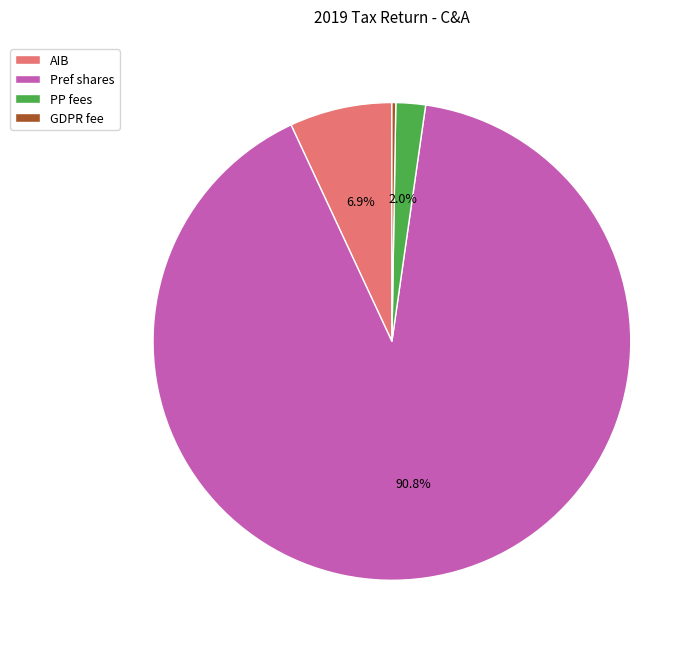

Which category has the biggest portion of the pie?

Pref shares